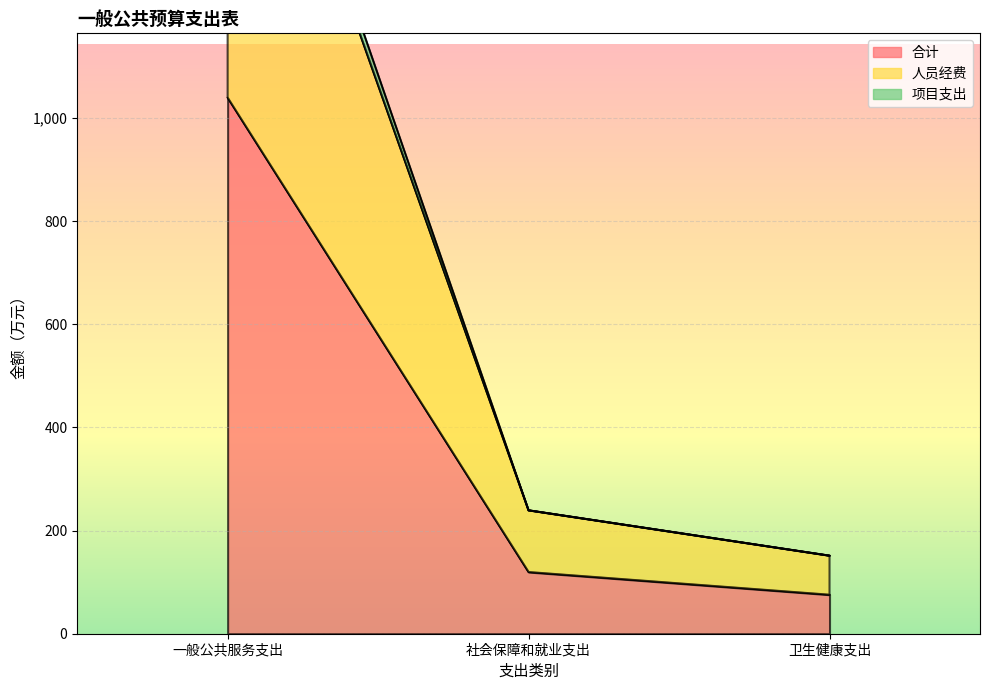

Count the number of data series in this chart.

3